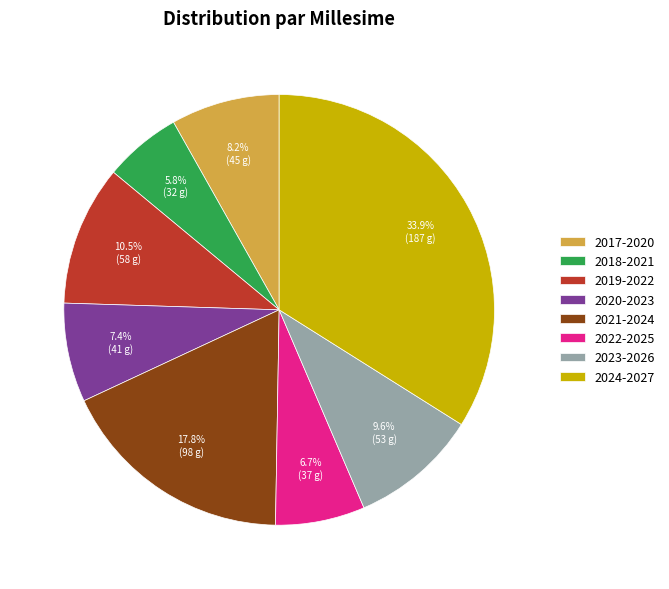

To the nearest percent, what portion does 2021-2024 represent?

18%